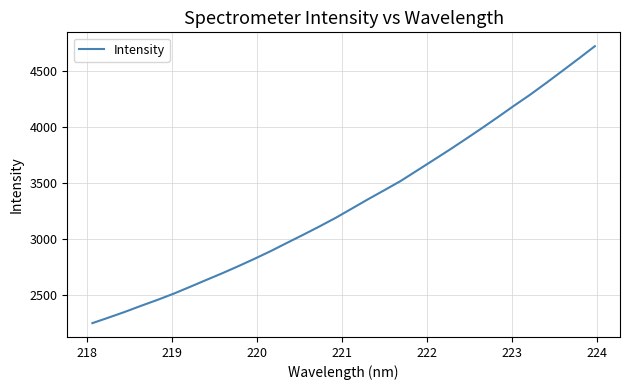

How many values exceed 3274?

16